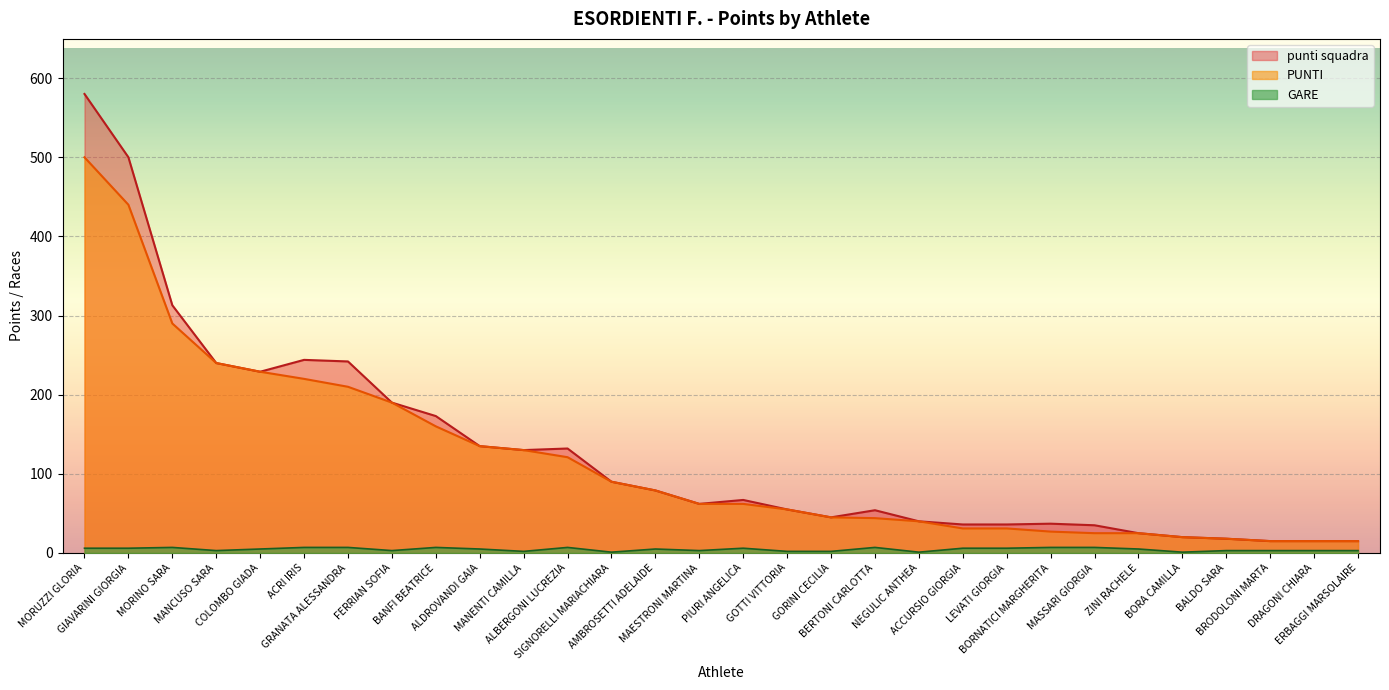

What is the sum of all GARE values?

136